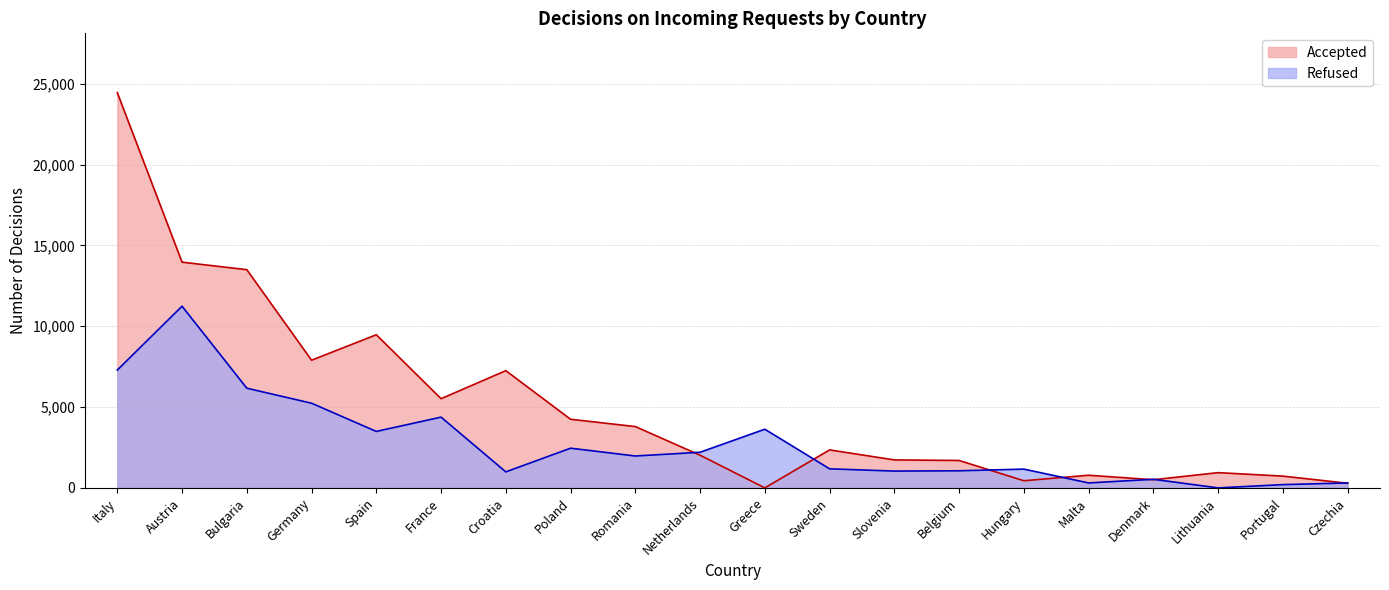

List the labels in order of Accepted value, largest first.

Italy, Austria, Bulgaria, Spain, Germany, Croatia, France, Poland, Romania, Sweden, Netherlands, Slovenia, Belgium, Lithuania, Malta, Portugal, Denmark, Hungary, Czechia, Greece